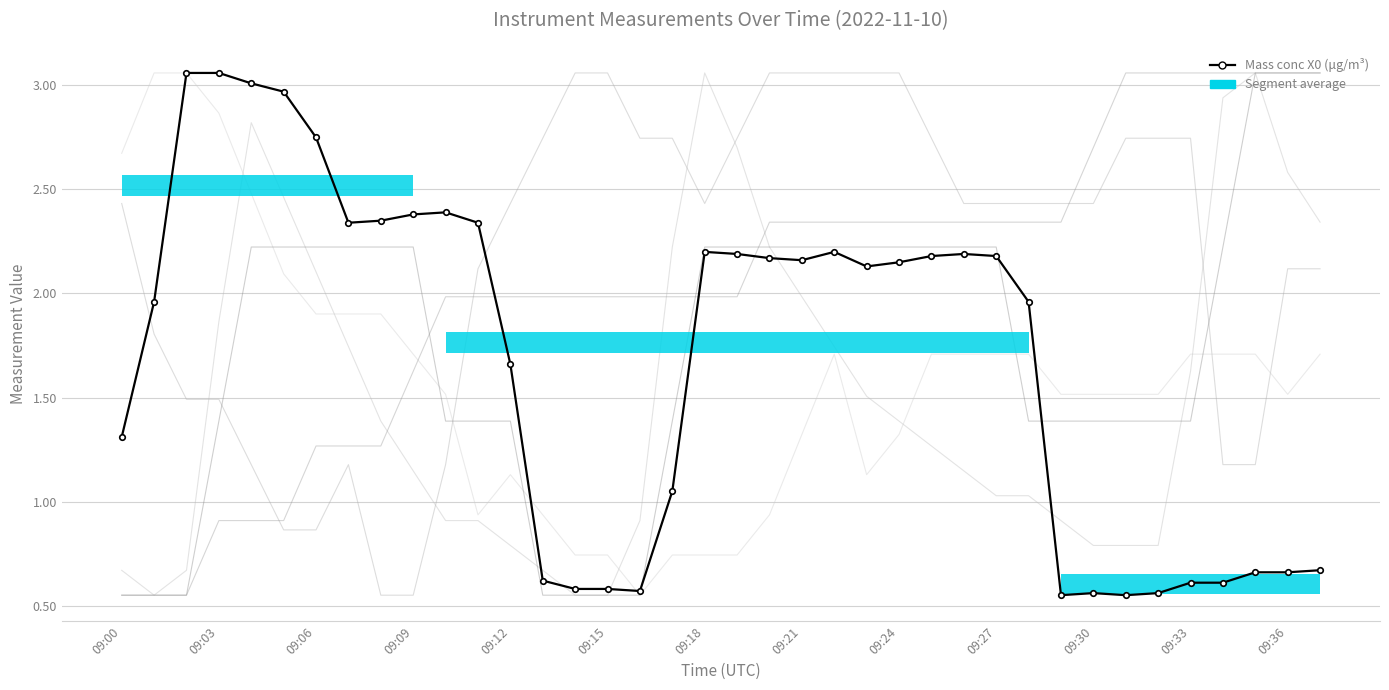

True or false: Sample temp (°C) has a value of 1.0 at 09:15.

False